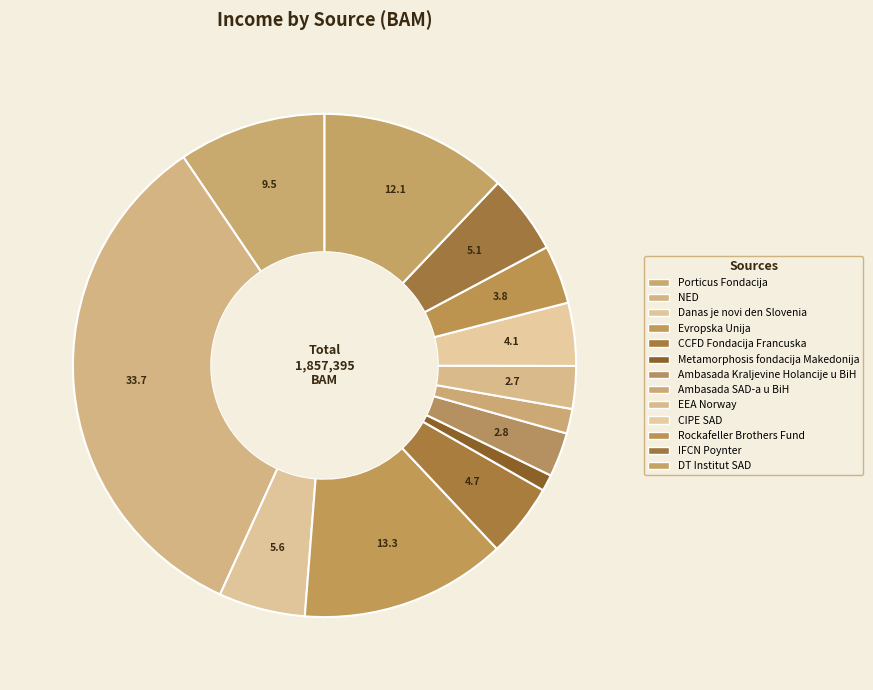

How many segments does this pie chart have?

13